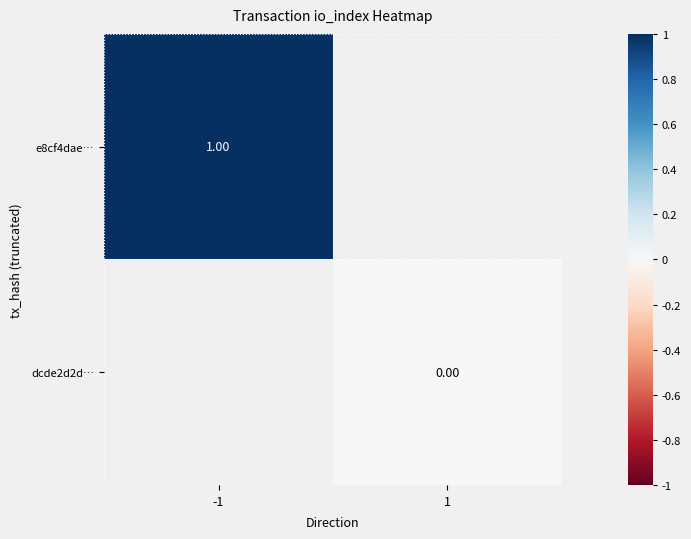

List the labels in order of e8cf4dae… value, smallest first.

-1, 1